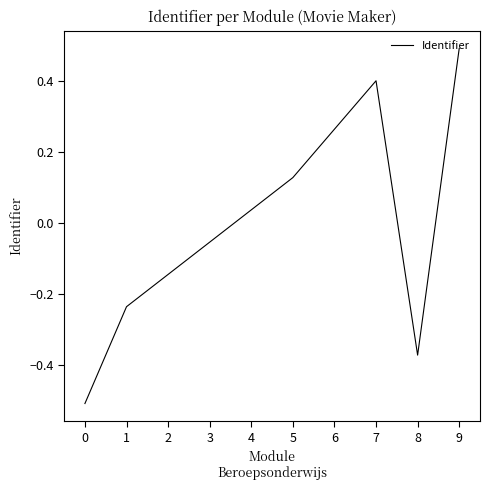

Is it true that the value at 5 is 0.0?

False